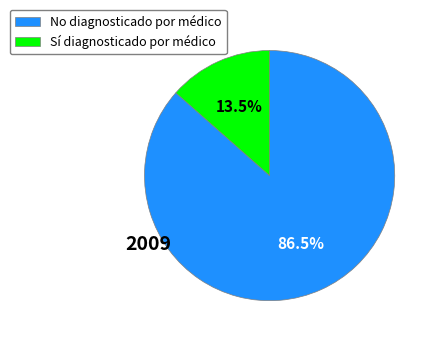

Is it true that Sí is 21% of the pie?

False